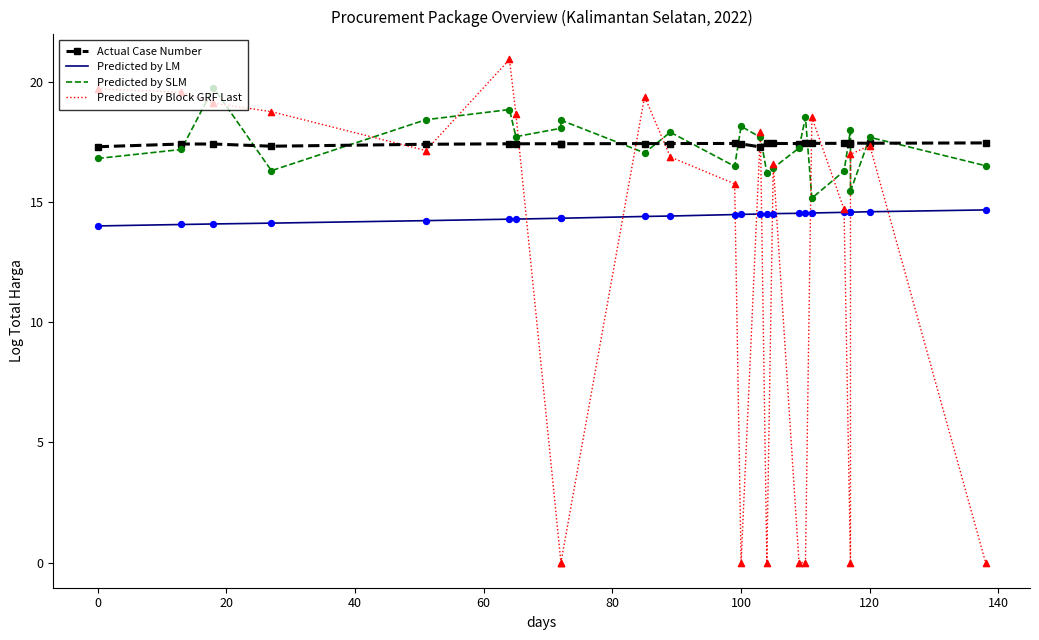

What are all the series names shown in the legend?

Actual Case Number, Predicted by LM, Predicted by SLM, Predicted by Block GRF Last